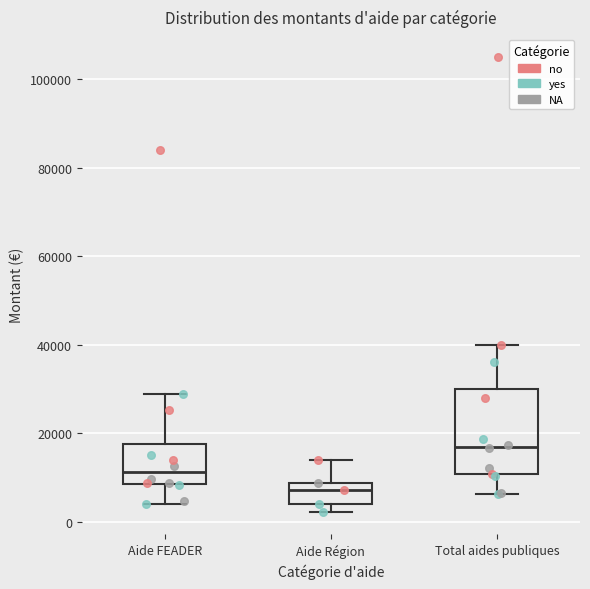

Where is the upper edge of the box for Aide Région on the y-axis? The values are not printed on the chart, so give them approximately, as read against the axis.

8000